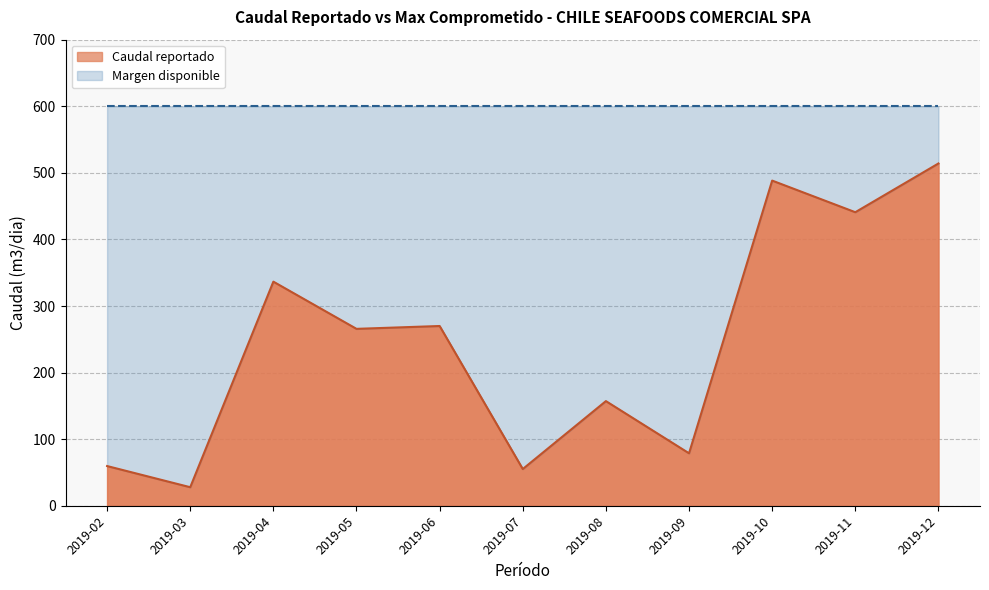

What is the value of the 7th point from the left?

157.2